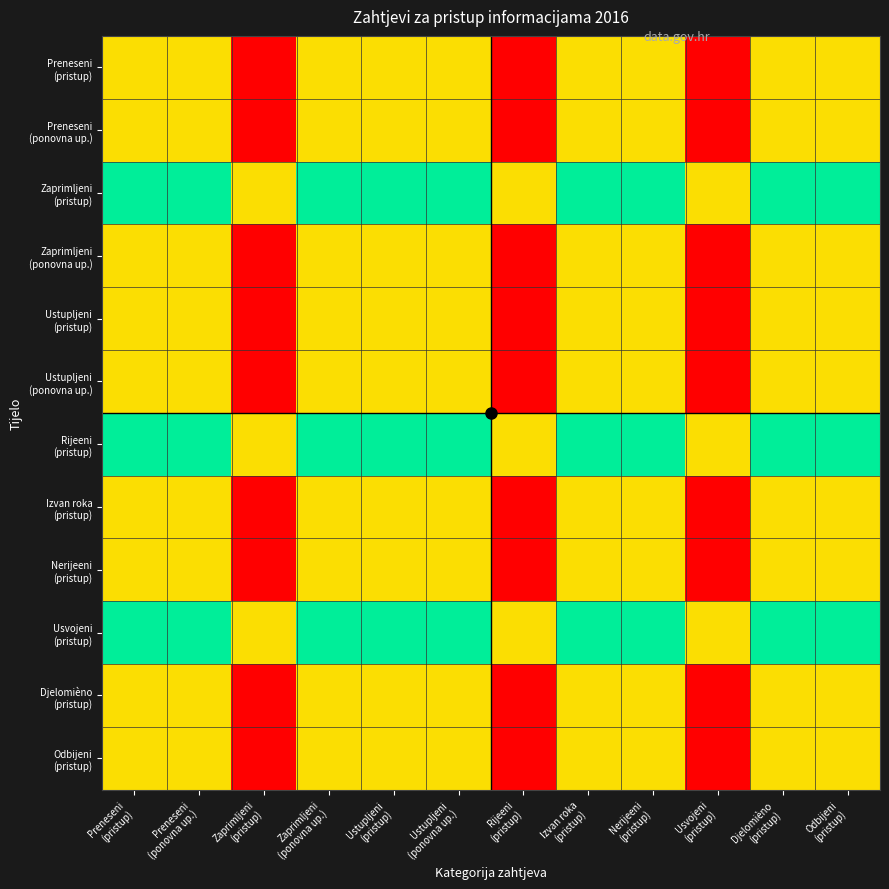

At which category is the sum across all series the highest?

Preneseni
(pristup)